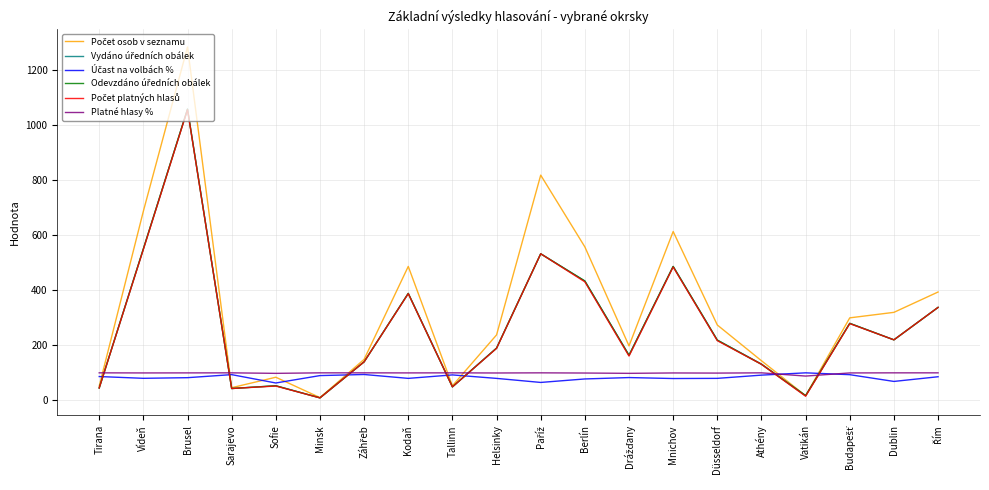

What position from the right is Vatikán?

4